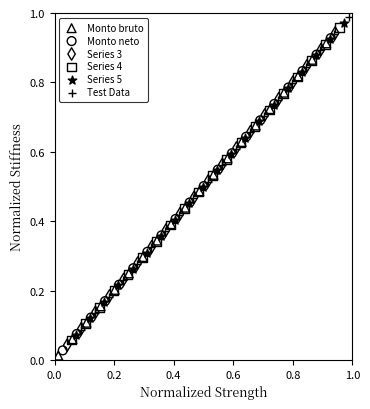

Which series contains the lowest Y value?

Monto bruto